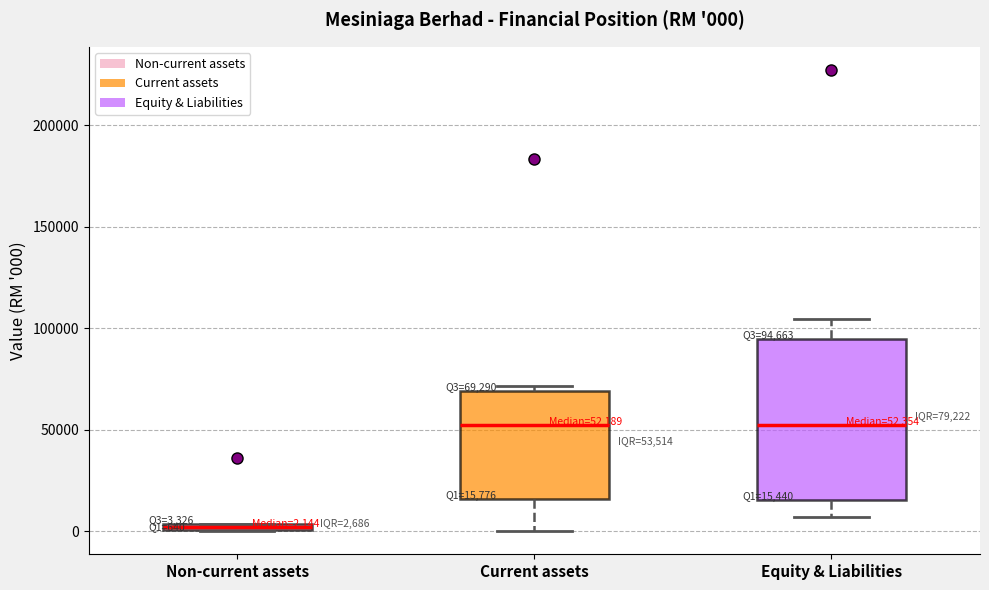

Which box has the lowest median line?

Non-current assets